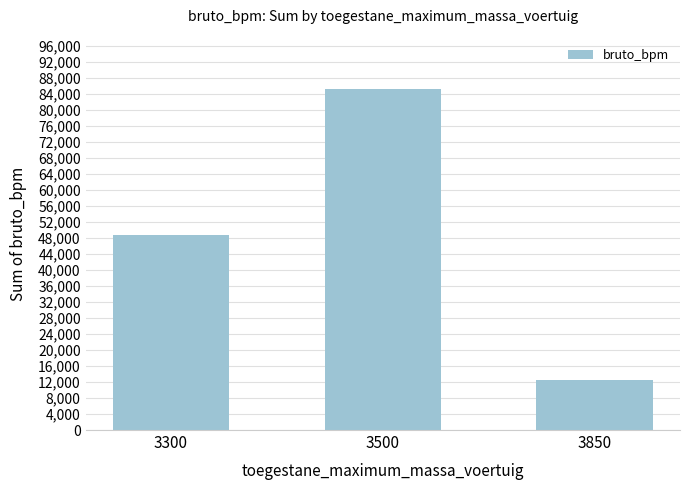

Is it true that the value at 3300 is 29570?

False